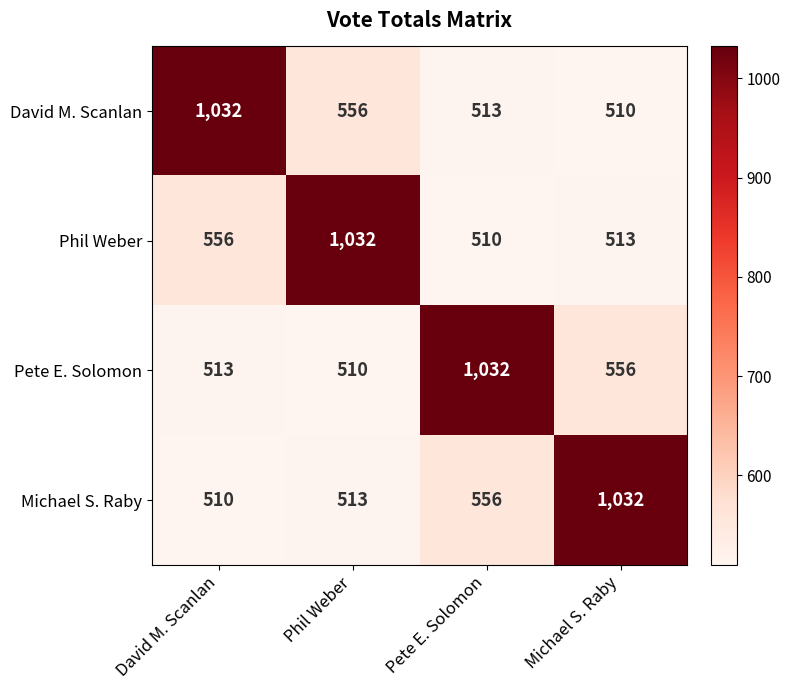

Reading right to left, transcribe all the data shown in this chart.

David M. Scanlan: Michael S. Raby=510	Pete E. Solomon=513	Phil Weber=556	David M. Scanlan=1032
Phil Weber: Michael S. Raby=513	Pete E. Solomon=510	Phil Weber=1032	David M. Scanlan=556
Pete E. Solomon: Michael S. Raby=556	Pete E. Solomon=1032	Phil Weber=510	David M. Scanlan=513
Michael S. Raby: Michael S. Raby=1032	Pete E. Solomon=556	Phil Weber=513	David M. Scanlan=510